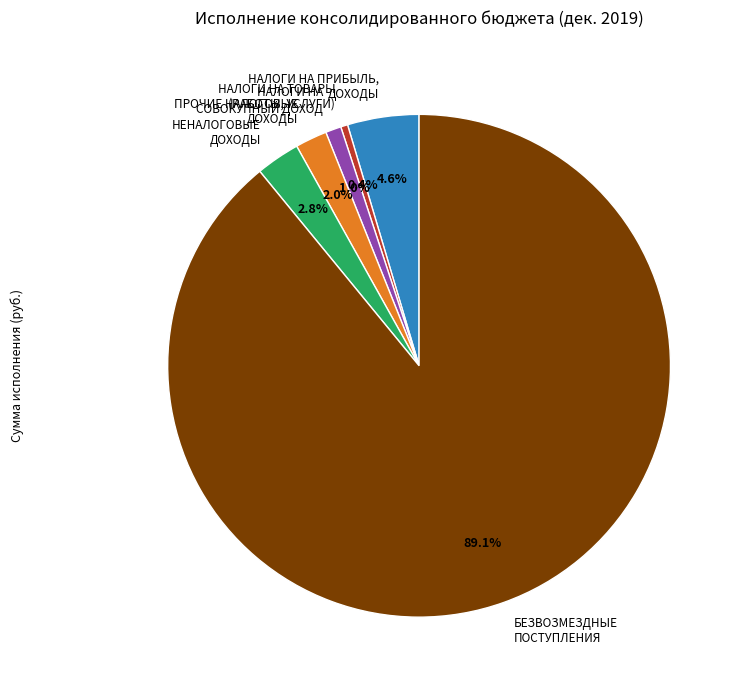

How many slices are in this pie chart?

6